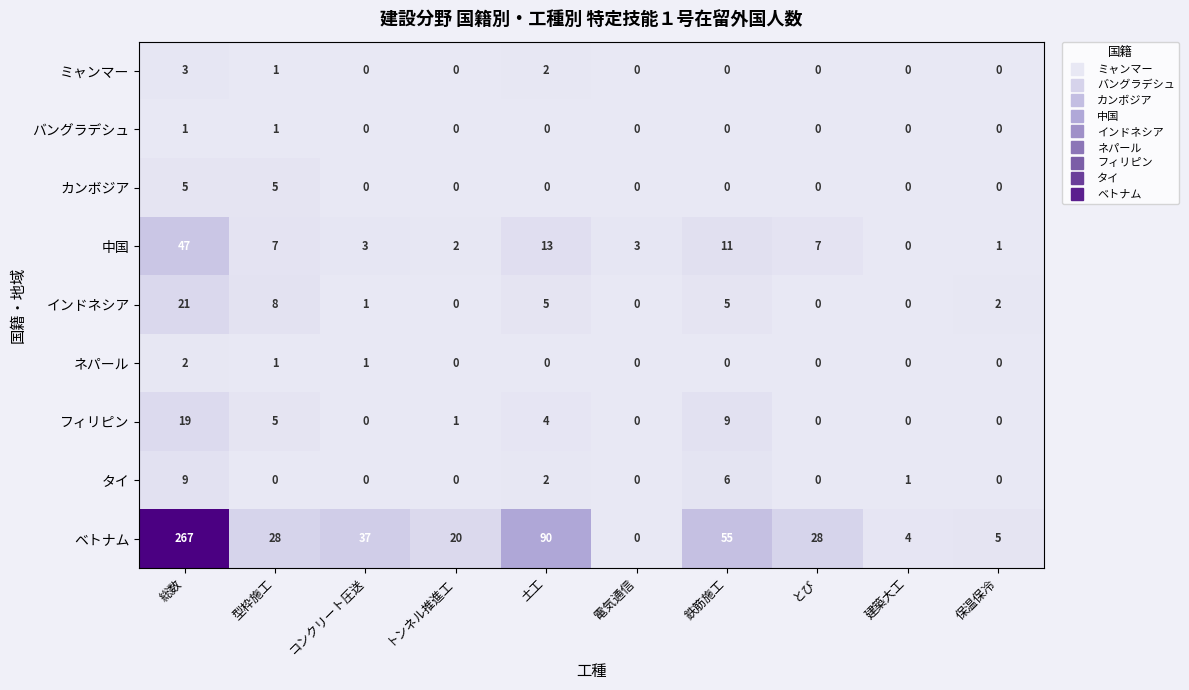

Count the number of categories in the chart.

10